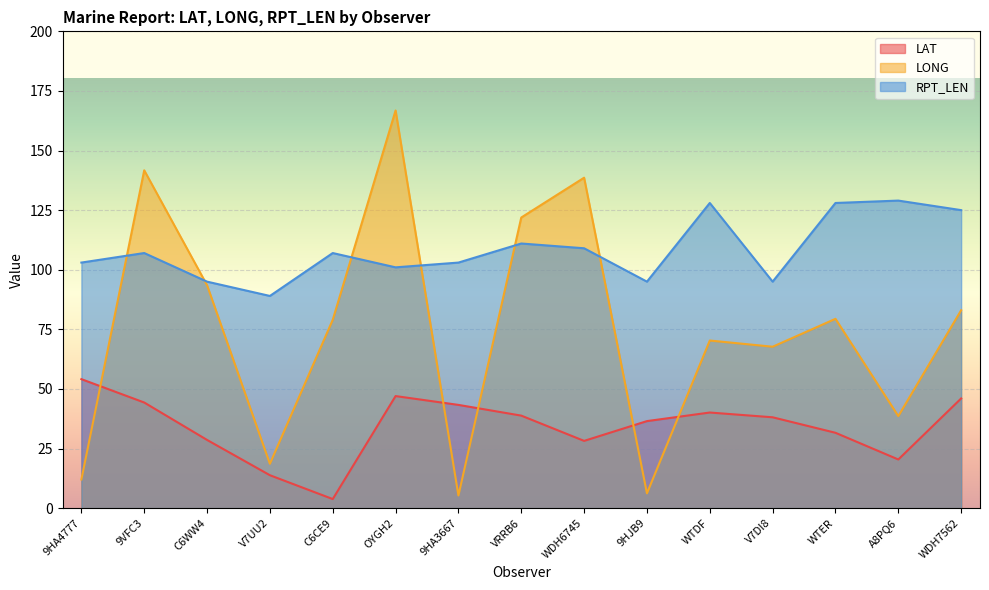

List the series in order of their overall mean, lowest first.

LAT, LONG, RPT_LEN